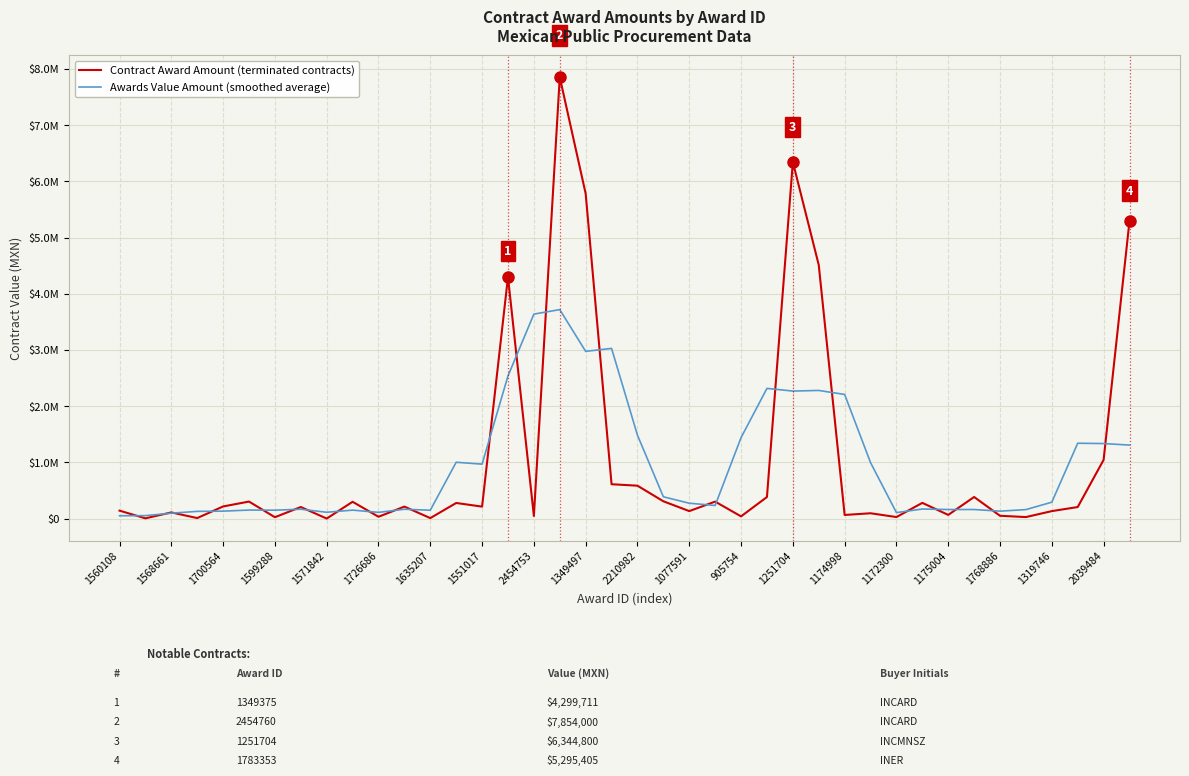

How many interior local valleys does the Awards Value Amount (smoothed average) series have?

10